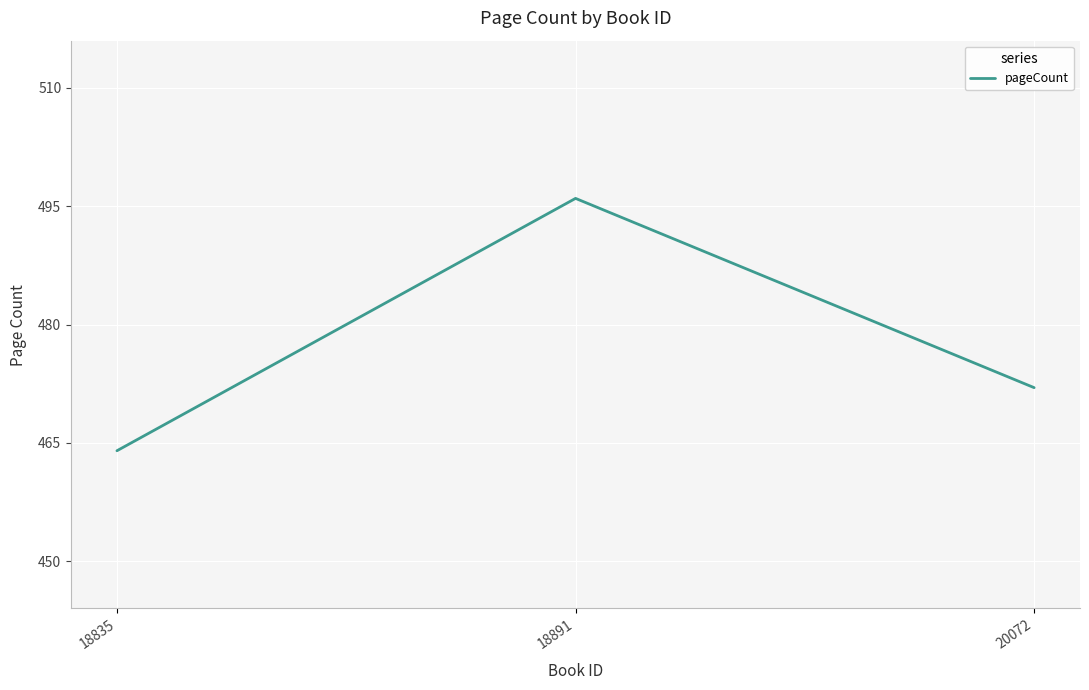

What is the change in value from 18835 to 20072?

+8